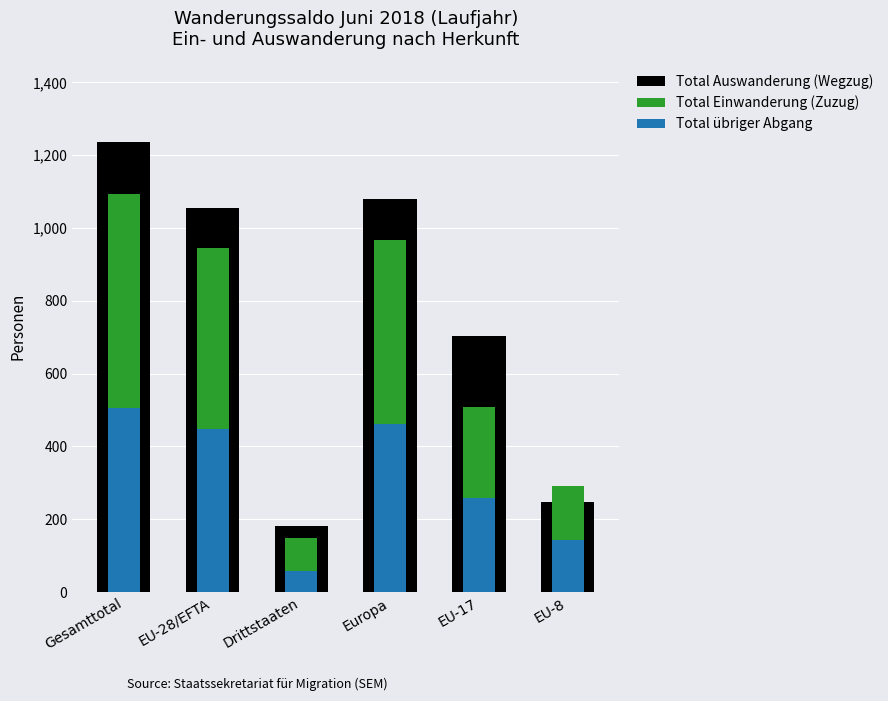

At EU-17, list the series in order from largest to smallest.

Total Auswanderung (Wegzug), Total Einwanderung (Zuzug), Total übriger Abgang